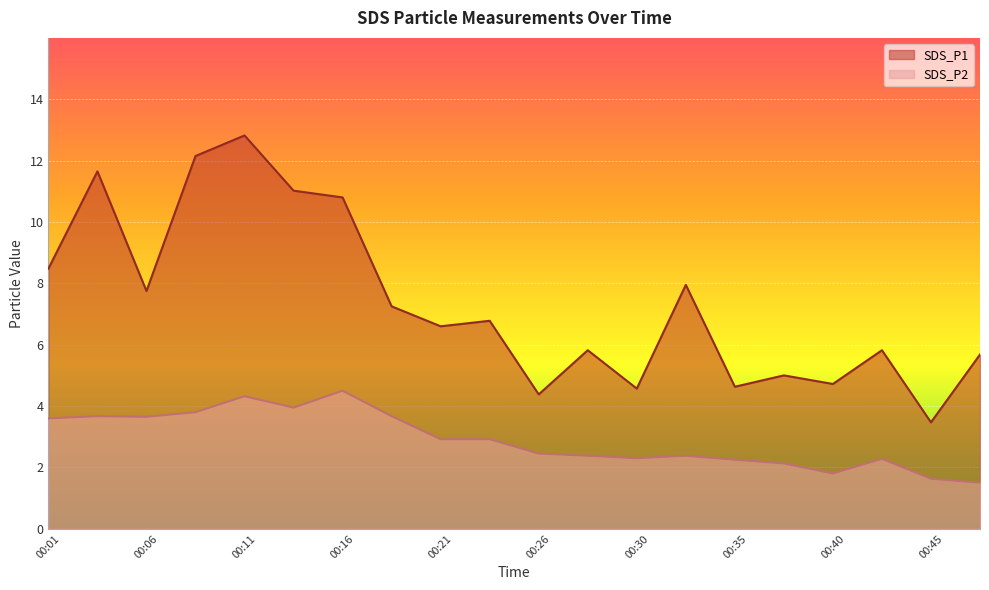

At which category is the sum across all series the highest?

00:11